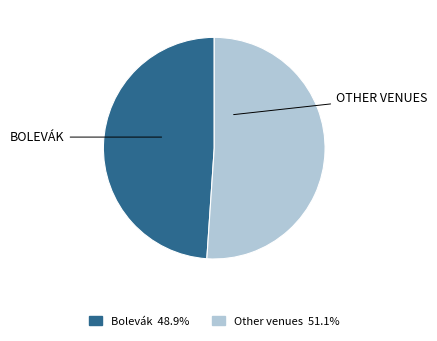

Is there any slice that represents more than half of the pie?

Yes